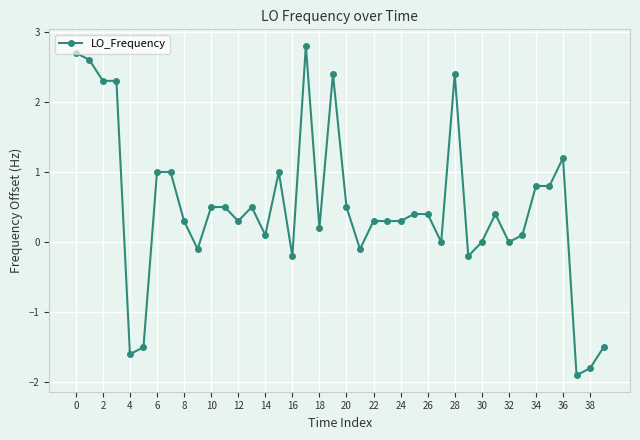

Count the number of categories in the chart.

40